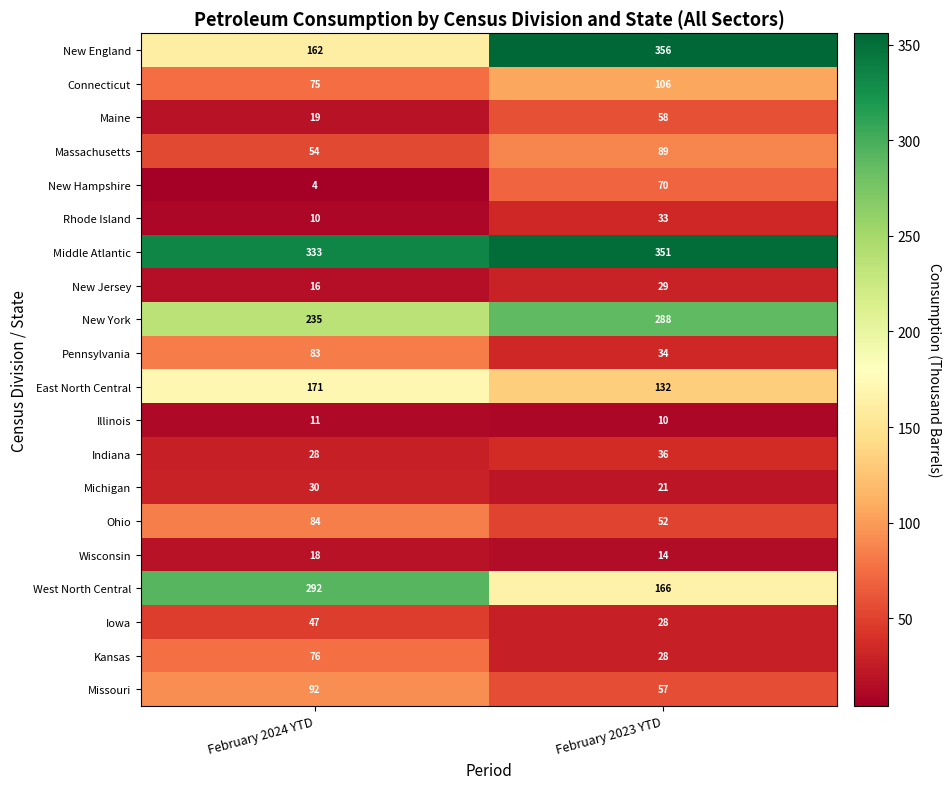

Rank the series at February 2024 YTD from highest to lowest value.

Middle Atlantic, West North Central, New York, East North Central, New England, Missouri, Ohio, Pennsylvania, Kansas, Connecticut, Massachusetts, Iowa, Michigan, Indiana, Maine, Wisconsin, New Jersey, Illinois, Rhode Island, New Hampshire